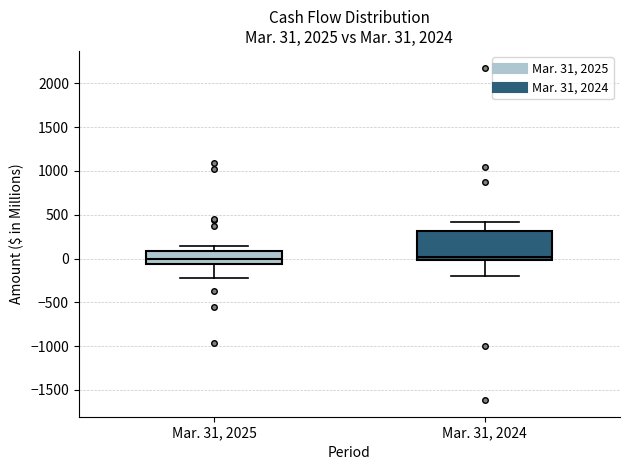

Comparing the boxes themselves (not the whiskers), which one is the tallest?

Mar. 31, 2024